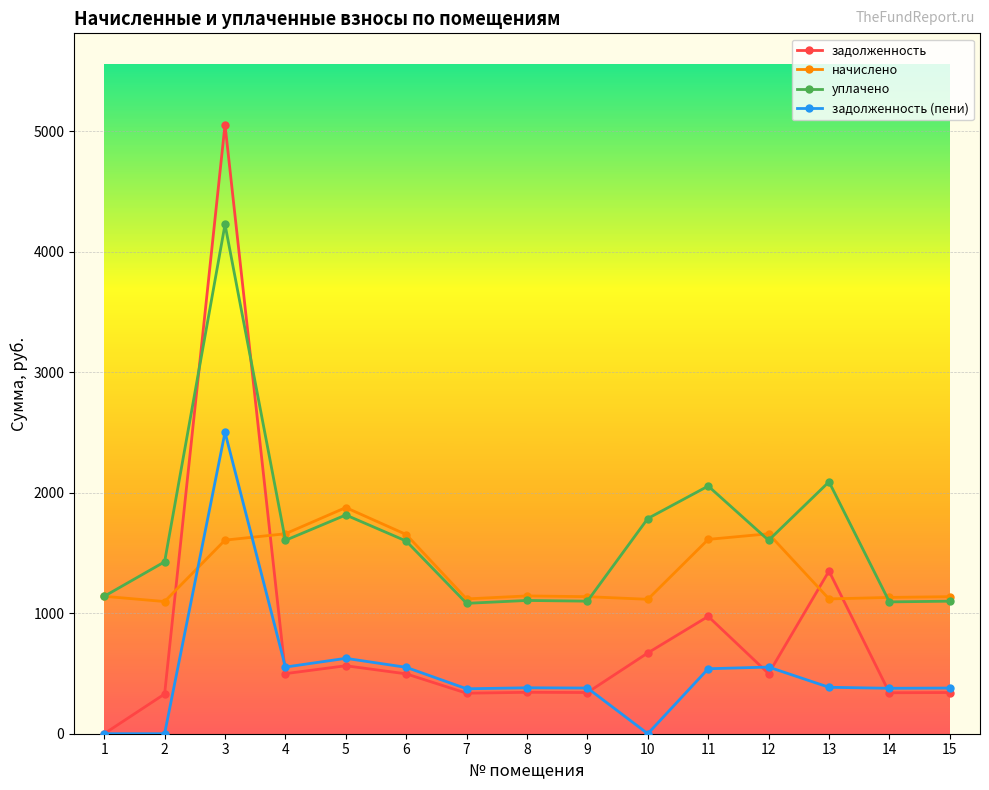

How many times do задолженность (пени) and начислено cross each other?

2